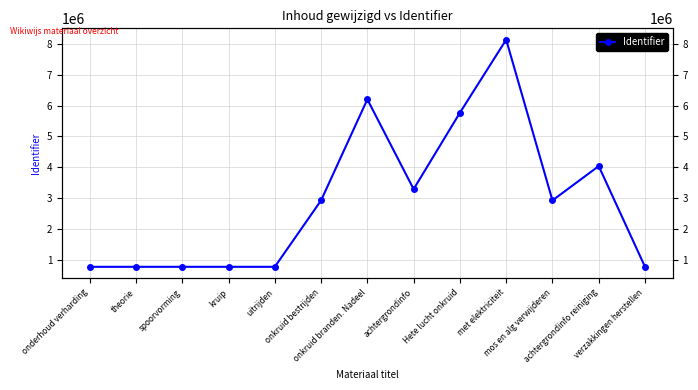

Does the chart display data point markers on the line(s)?

Yes